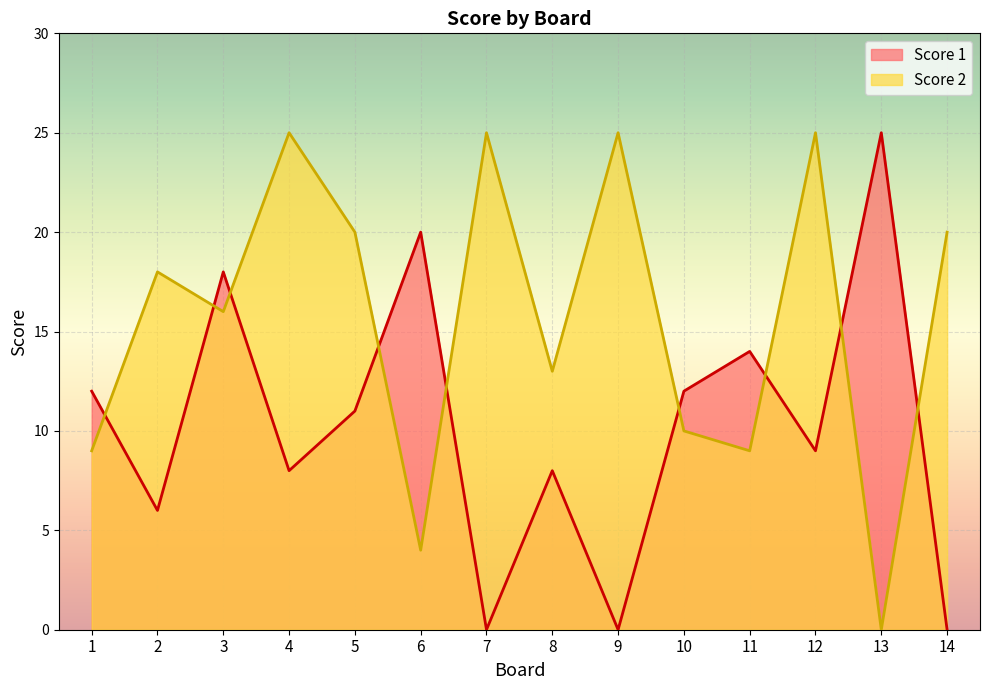

What value does the Score 1 series have at 3, to the nearest 5?

20